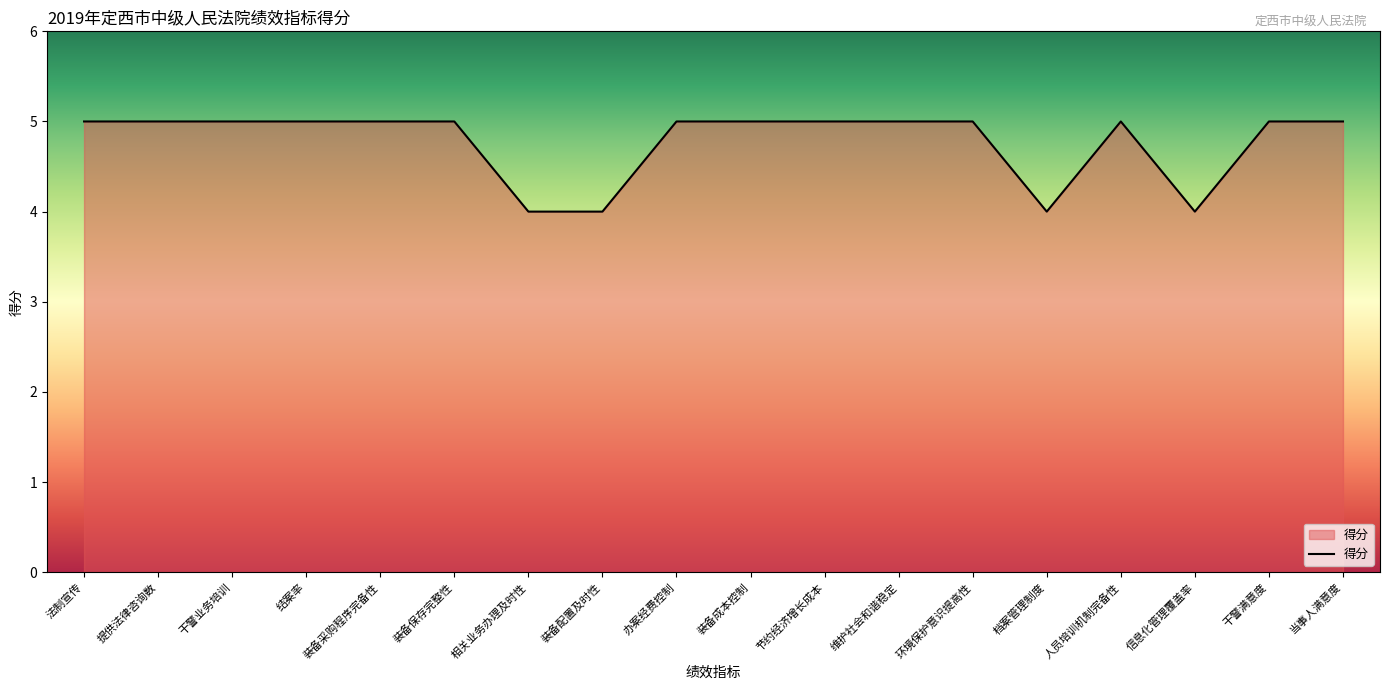

Approximately how many times larger is the value at 结案率 compared to 干警业务培训?

1.0